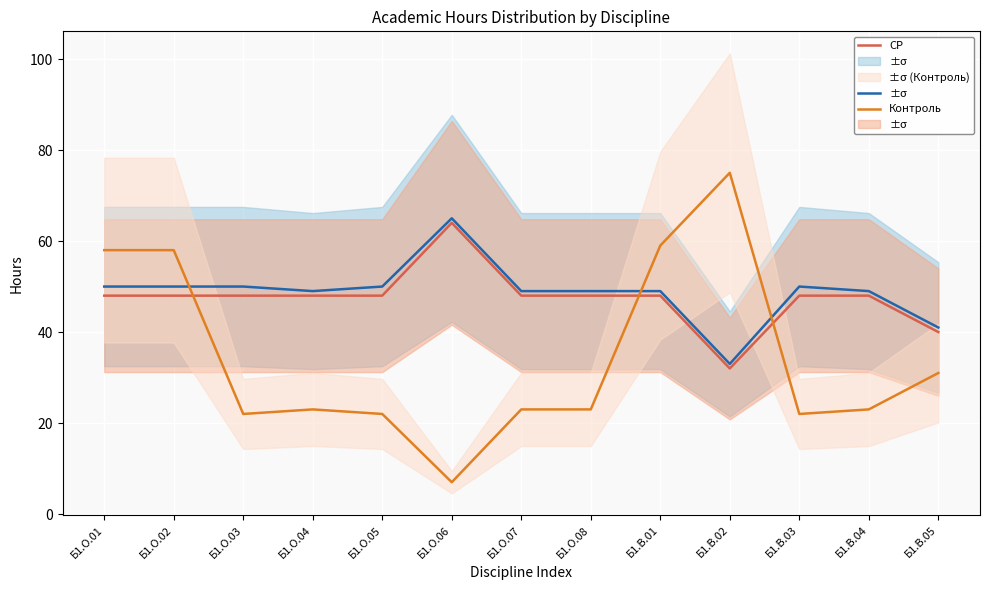

Reading left to right, list all the values displayed in this chart.

Ауд.: 50	50	50	49	50	65	49	49	49	33	50	49	41
СР: 48	48	48	48	48	64	48	48	48	32	48	48	40
Контроль: 58	58	22	23	22	7	23	23	59	75	22	23	31